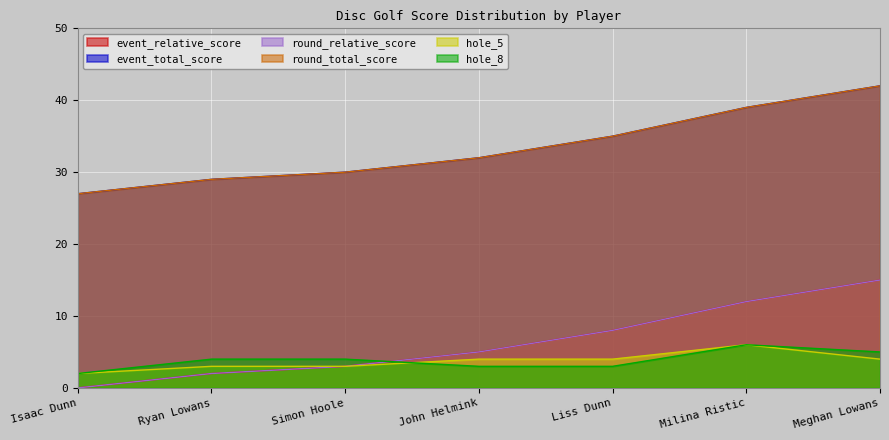

Where is event_relative_score nearest to the value 7?

Liss Dunn